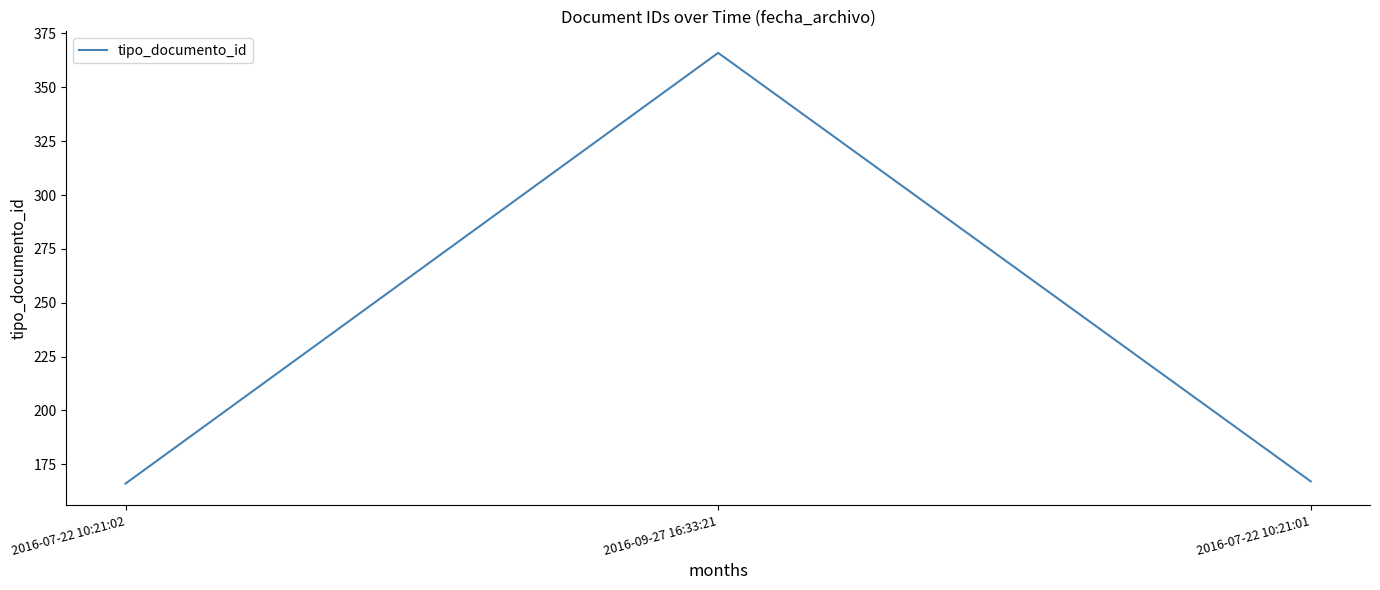

Reading left to right, what are all the values shown in this chart?

166	366	167